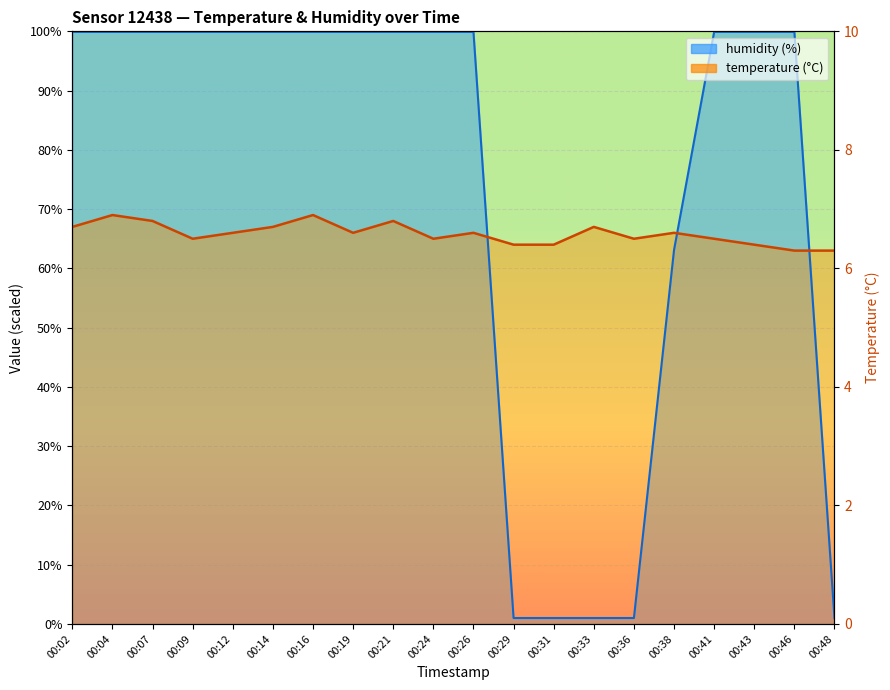

What is the difference between the maximum and minimum values in the humidity series?

98.9